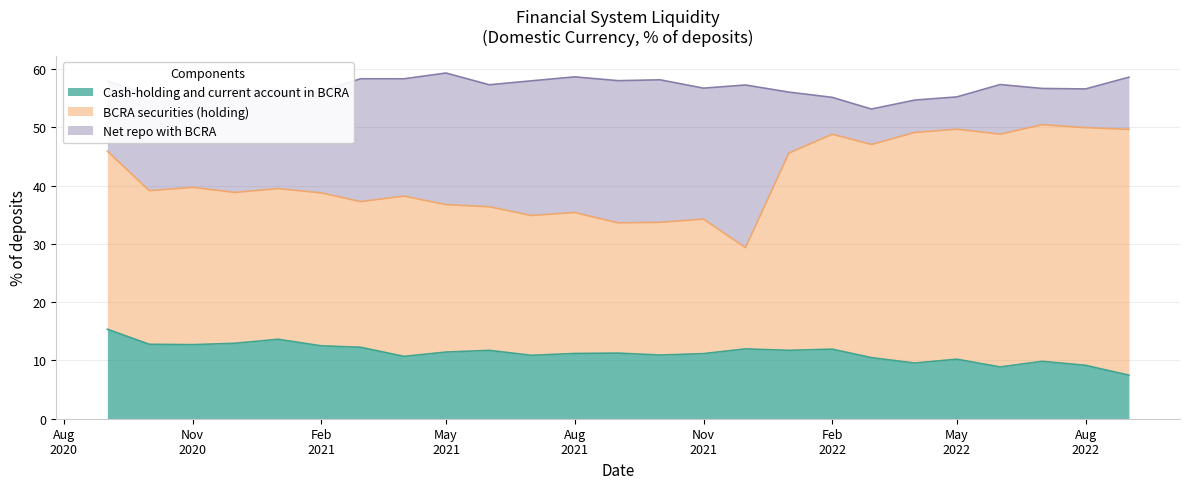

How many interior local valleys does the Cash-holding and current account in BCRA series have?

7